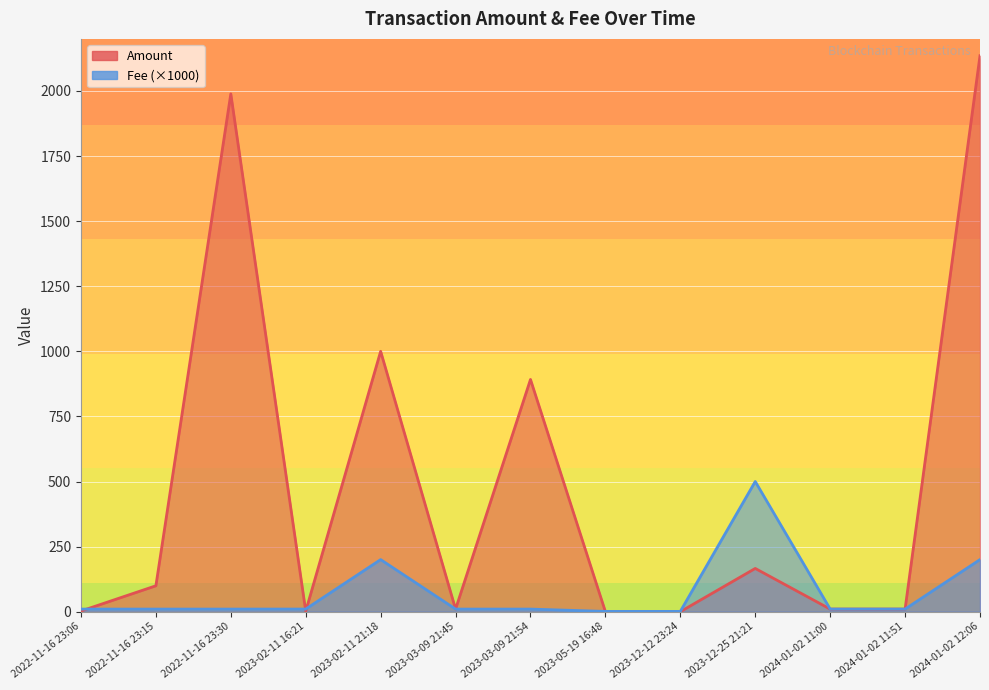

Where does the Fee series first go above 10?

2023-02-11 16:21